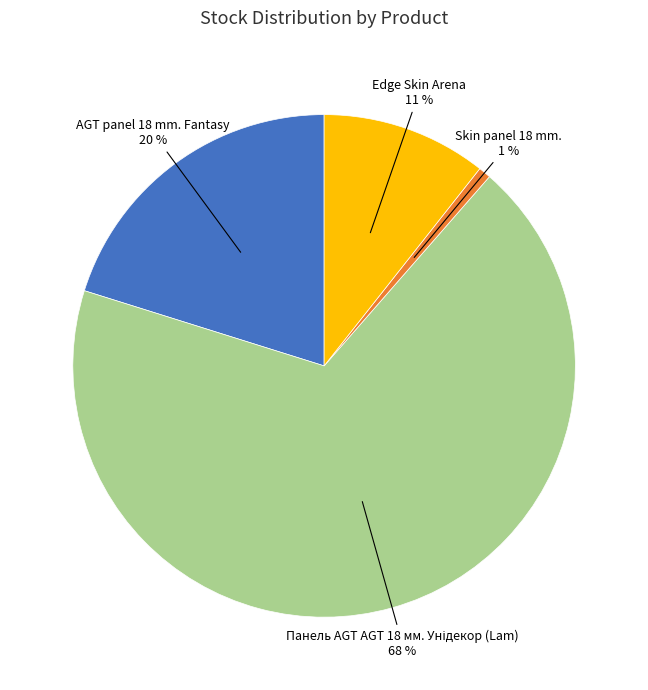

Does any single category account for the majority?

Yes